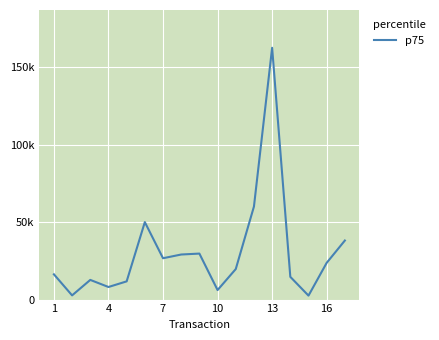

Does the chart display data point markers on the line(s)?

No